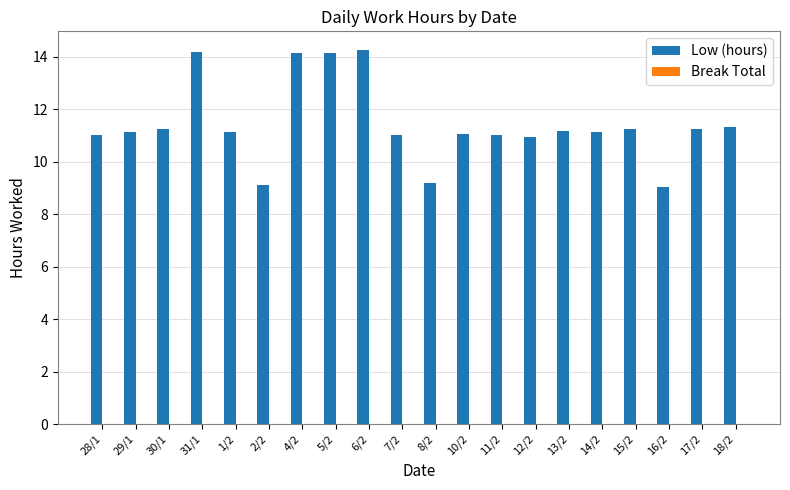

Does the chart contain any negative values?

No